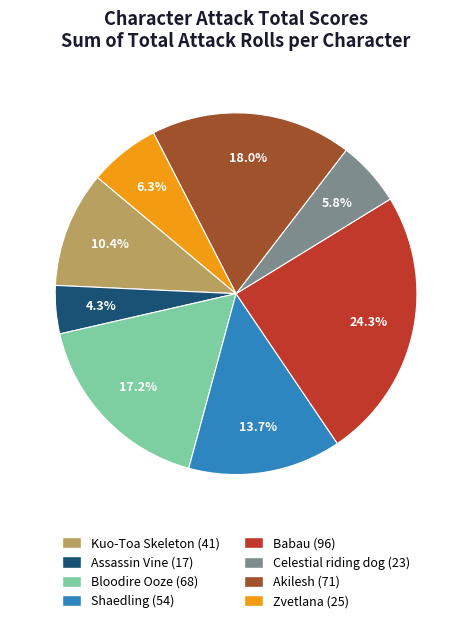

Which category has the smallest portion of the pie?

Assassin Vine